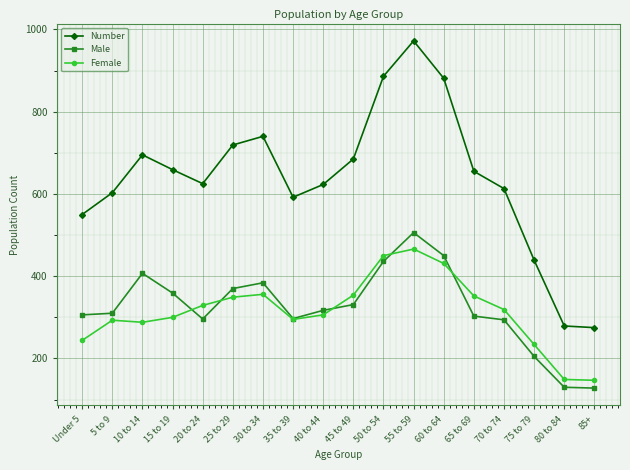

What is the label of the 9th point from the left?

40 to 44